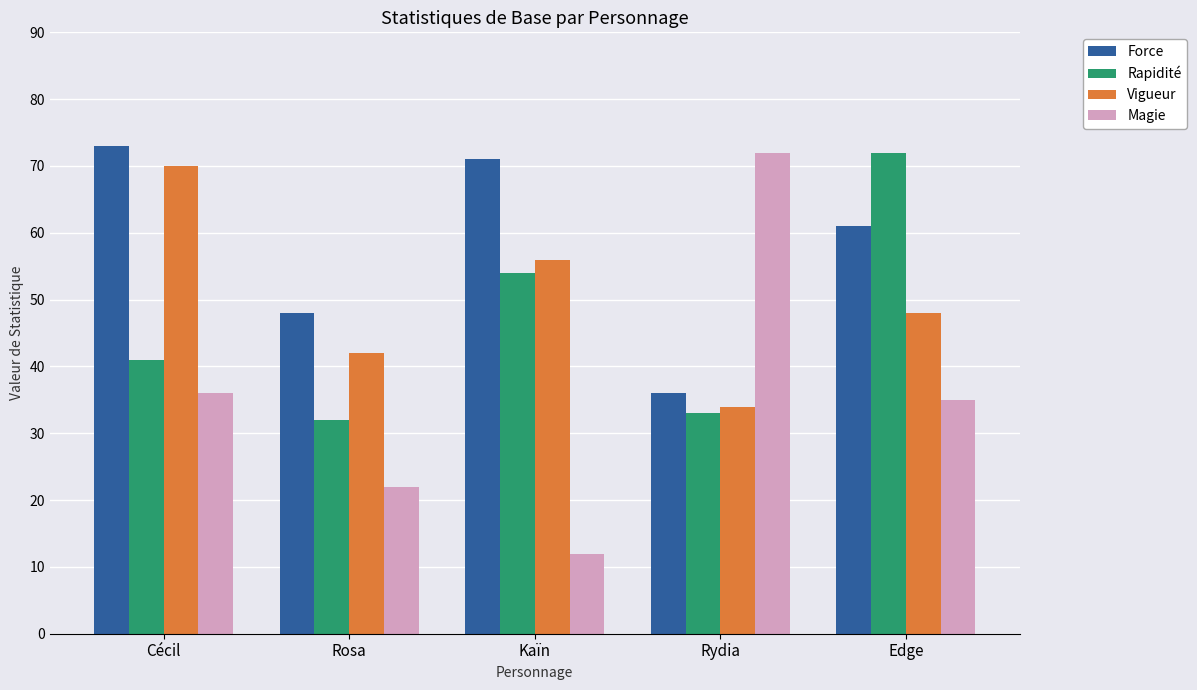

How many data points in Rapidité are less than 41?

2